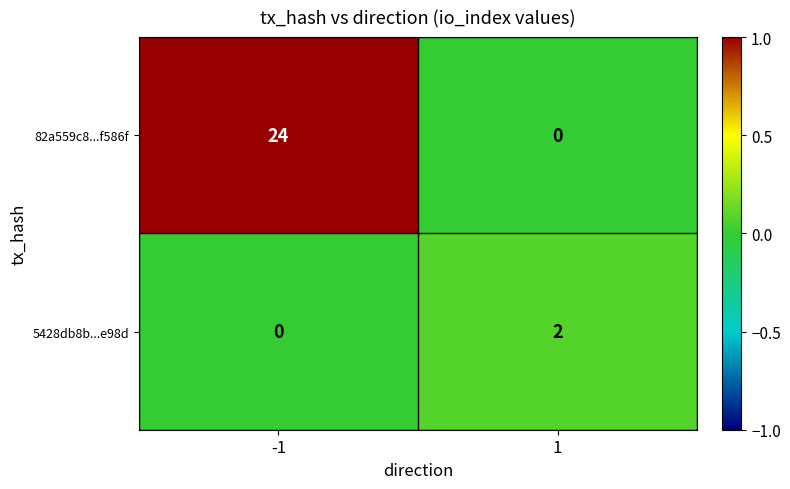

What is the approximate value of 82a559c8...f586f at -1?

24